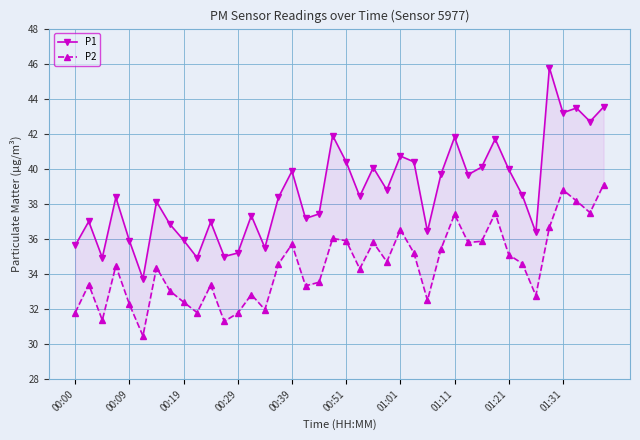

True or false: P2 and P1 cross at least once.

False